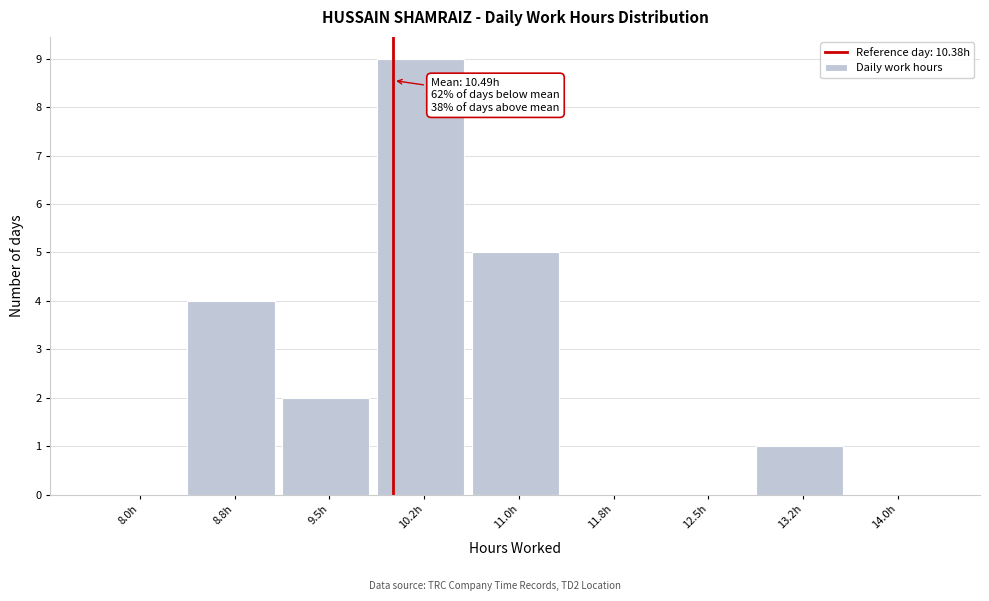

Reading left to right, transcribe all the data shown in this chart.

8.0h=0	8.8h=4	9.5h=2	10.2h=9	11.0h=5	11.8h=0	12.5h=0	13.2h=1	14.0h=0